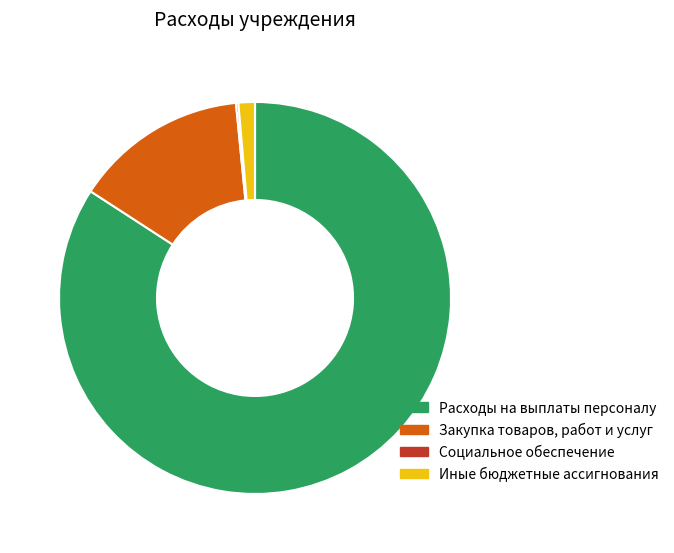

Which has a higher value, Расходы на выплаты персоналу or Закупка товаров, работ и услуг?

Расходы на выплаты персоналу